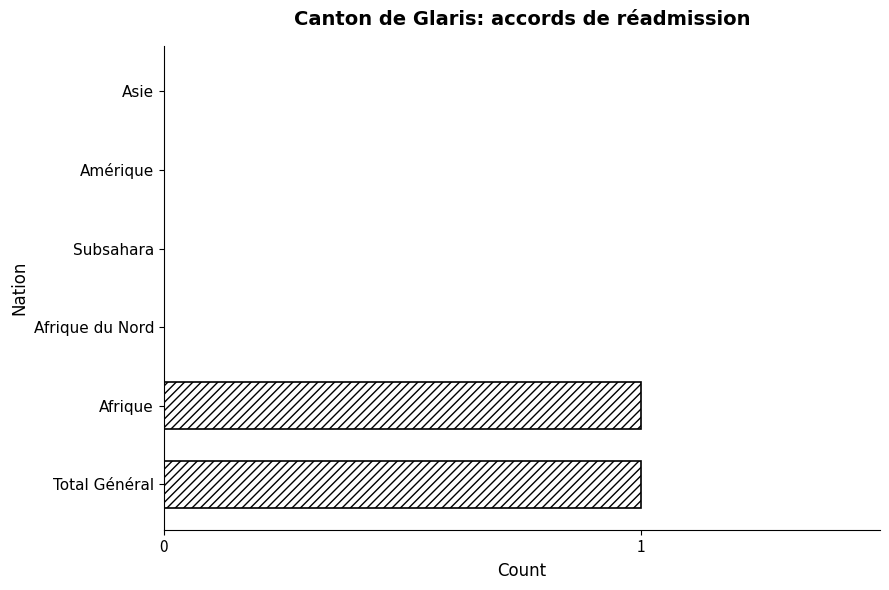

Between Afrique du Nord and Afrique, which is larger?

Afrique